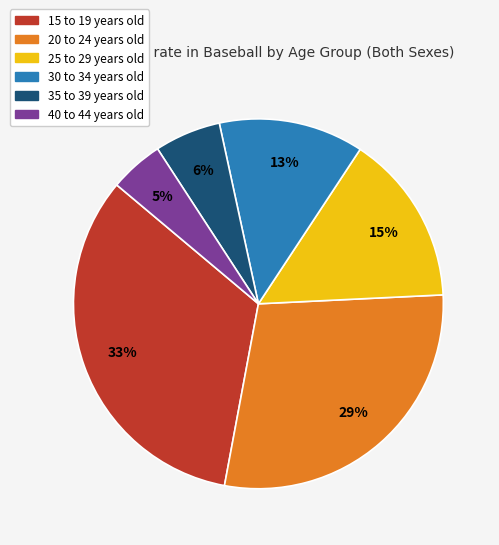

The 35 to 39 years old slice represents 6% of the pie. True or false?

True